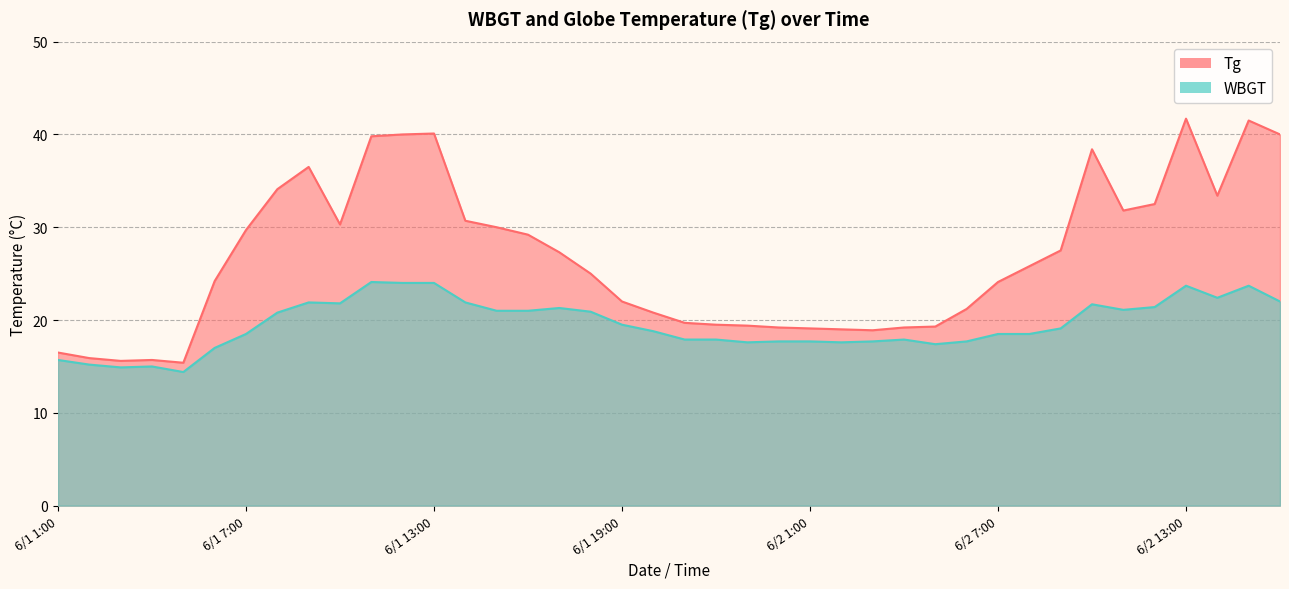

Where is the first local minimum for WBGT?

6/1 3:00